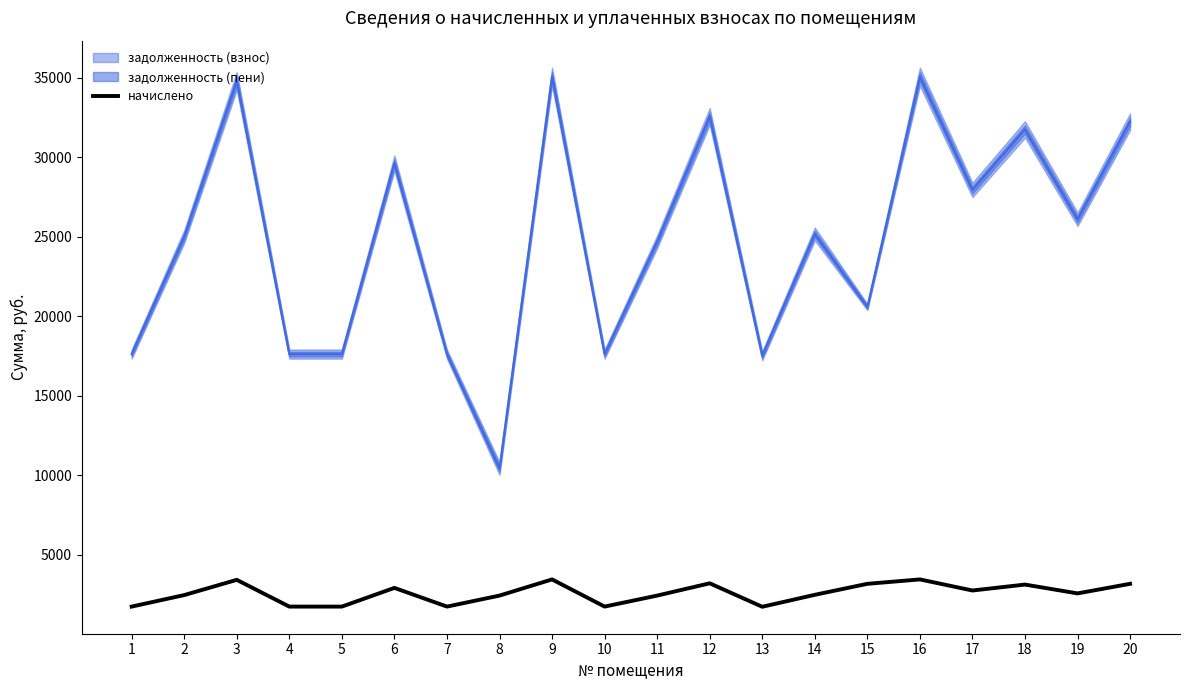

Does the chart display data point markers on the line(s)?

No